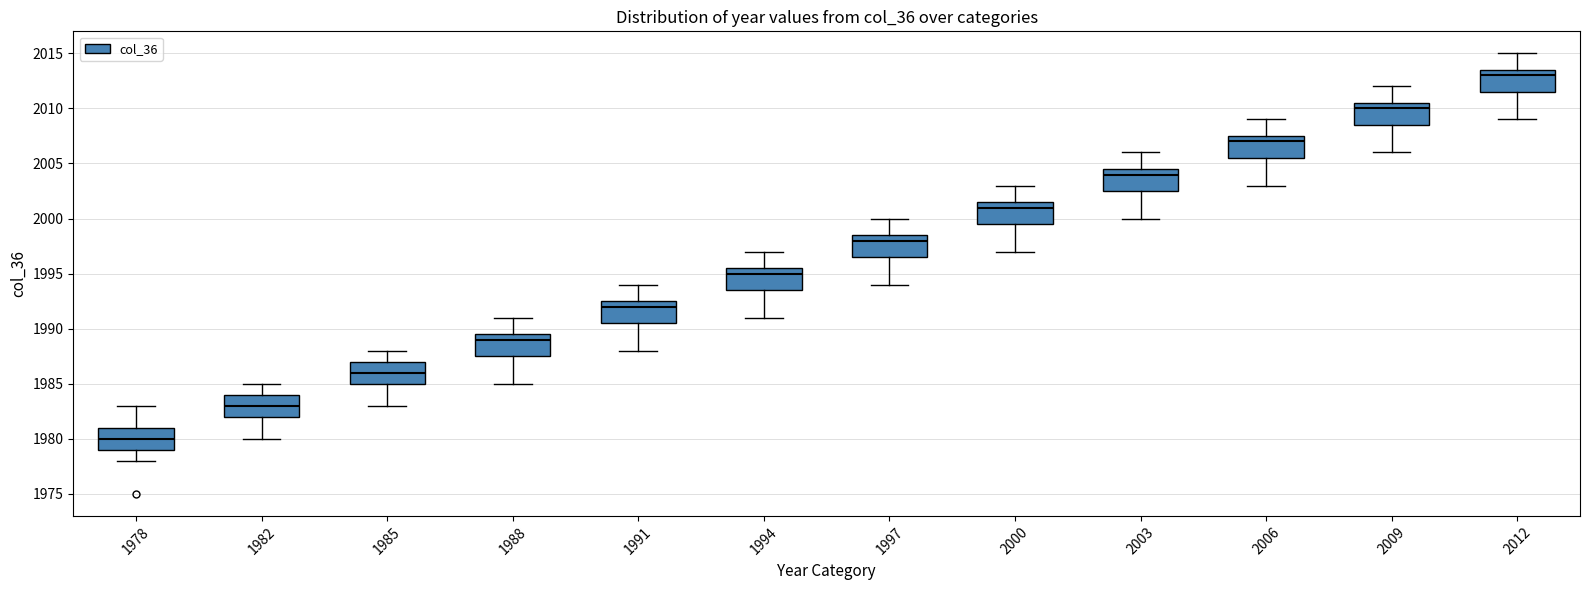

Which box's median line is the lowest?

1978